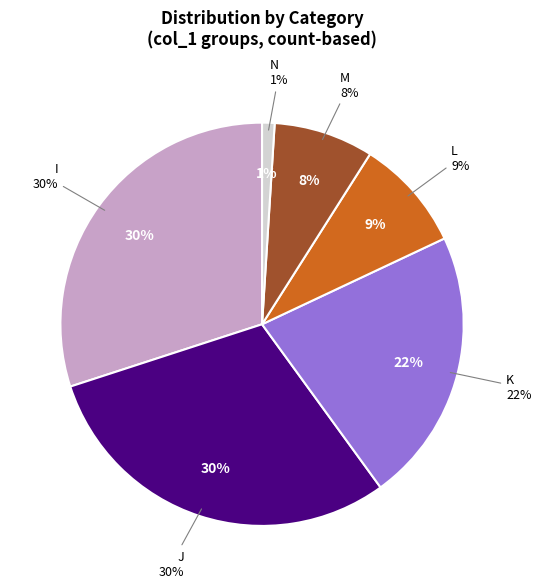

Combined, do K and I account for over 50%?

Yes